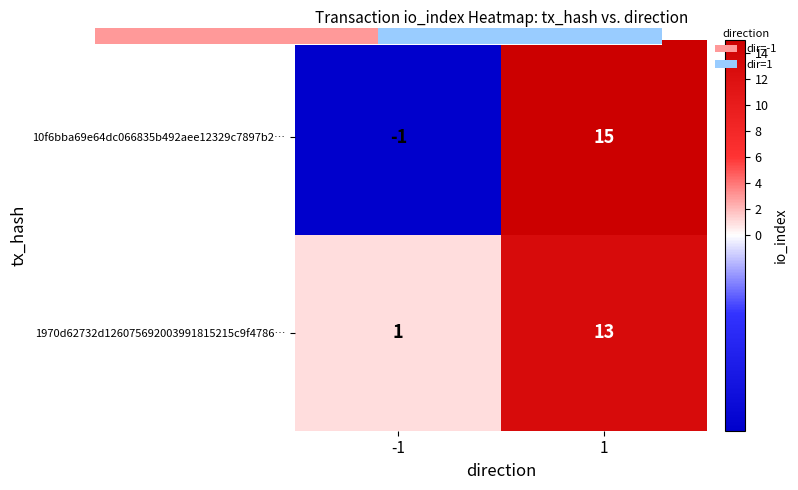

Rank the categories by 1970d62732d126075692003991815215c9f4786… value from highest to lowest.

1, -1